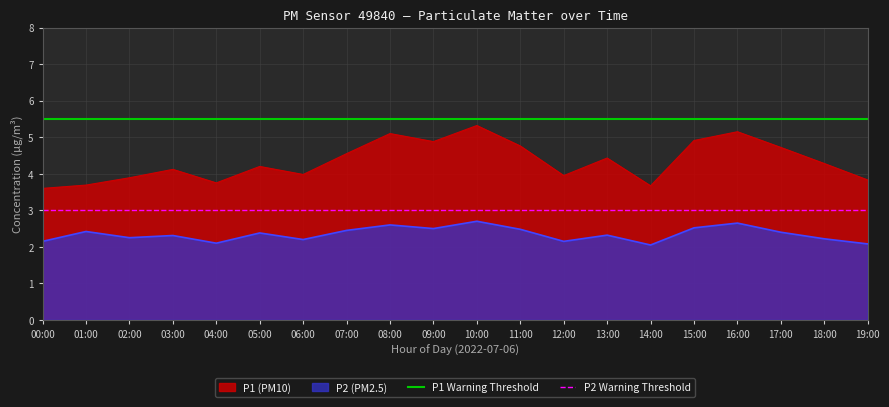

What is the average value of the P1 Warning Threshold series?

5.5